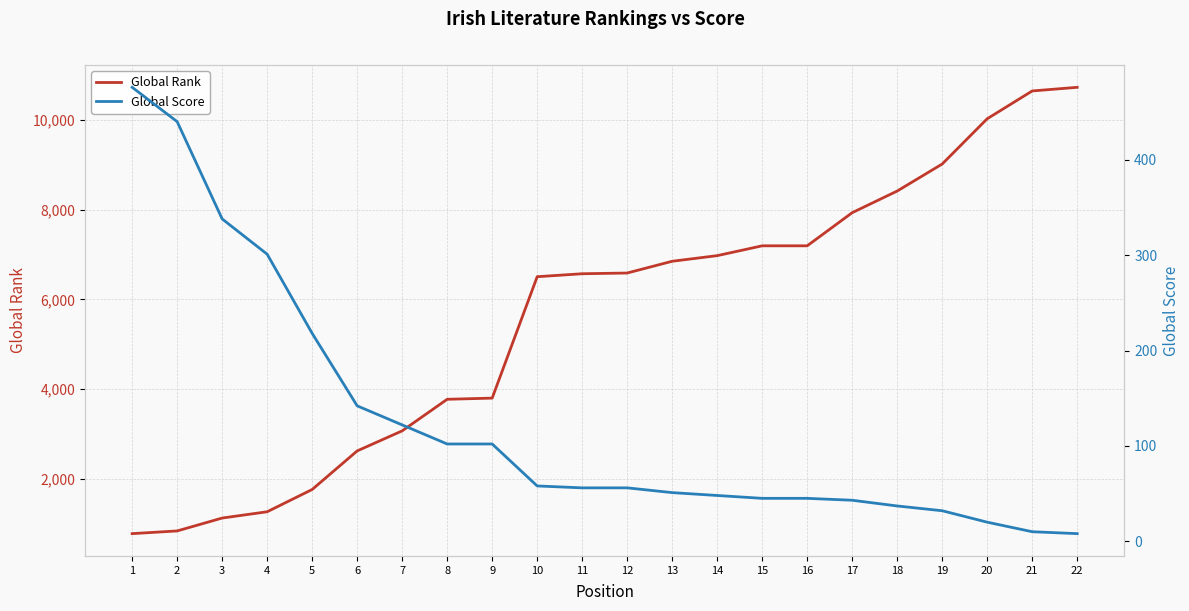

True or false: Global Rank has a value of 2447 at 5.

False